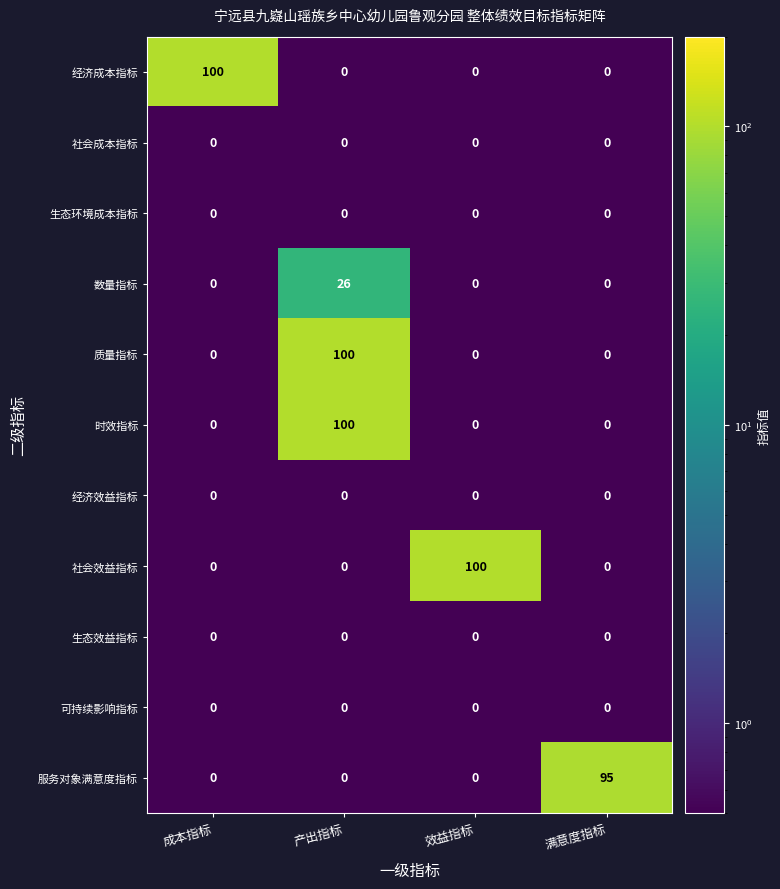

Count the 质量指标 values in the range 0 to 100.

4